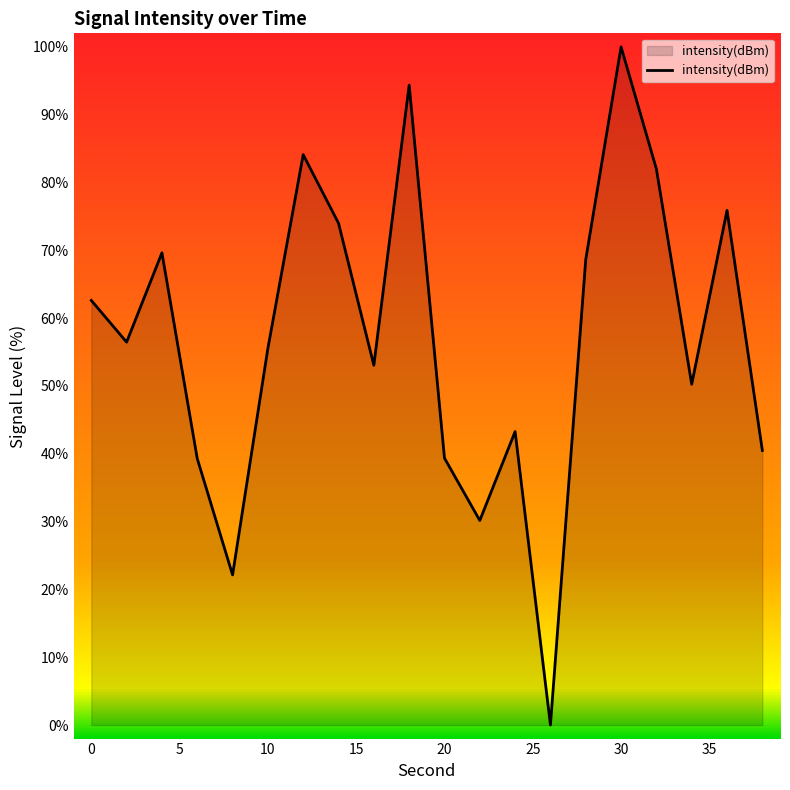

What is the difference between the maximum and minimum values?

100.0